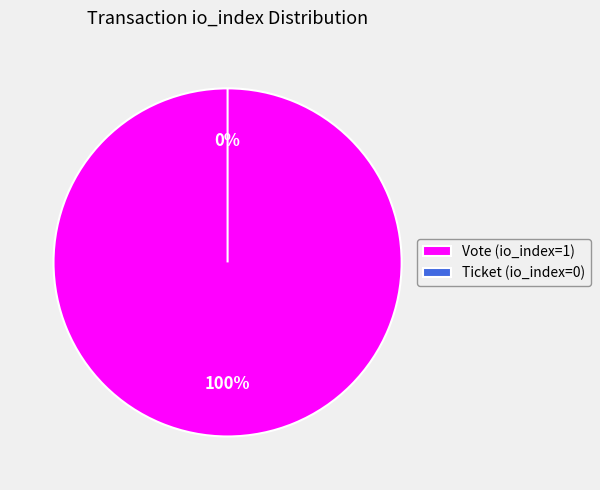

Count the number of slices in the pie.

2